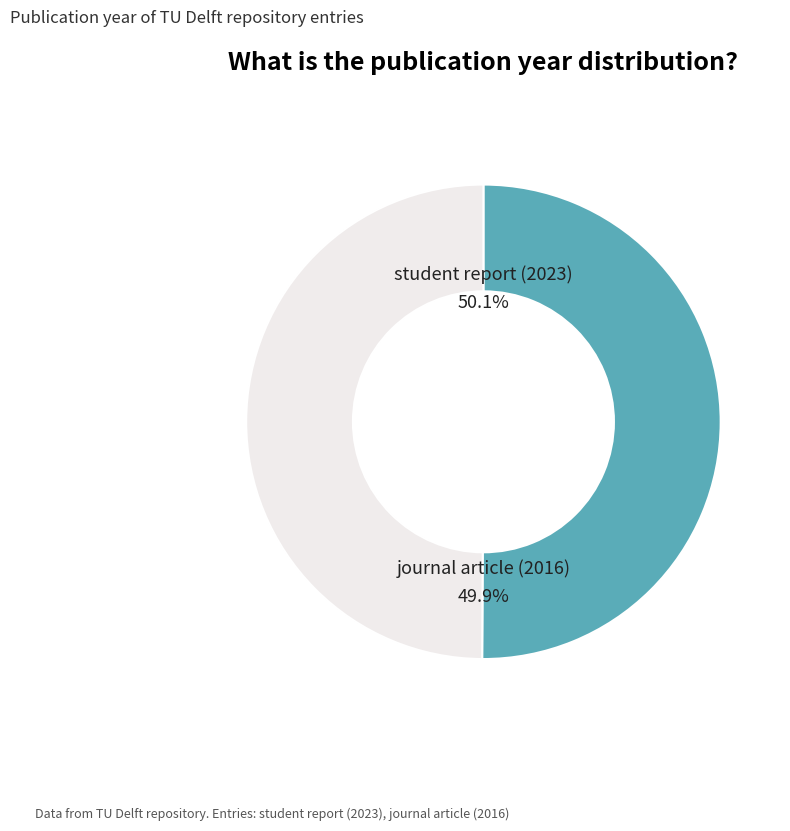

Which category has the biggest portion of the pie?

student report (2023)